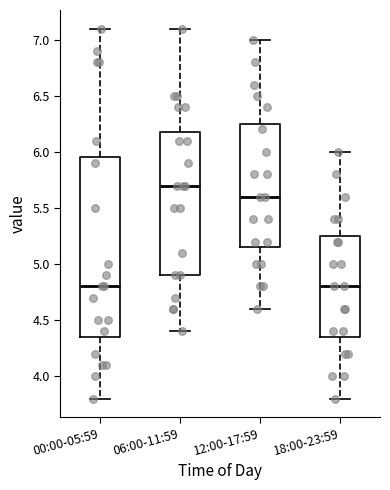

Which box has the highest median line?

06:00-11:59